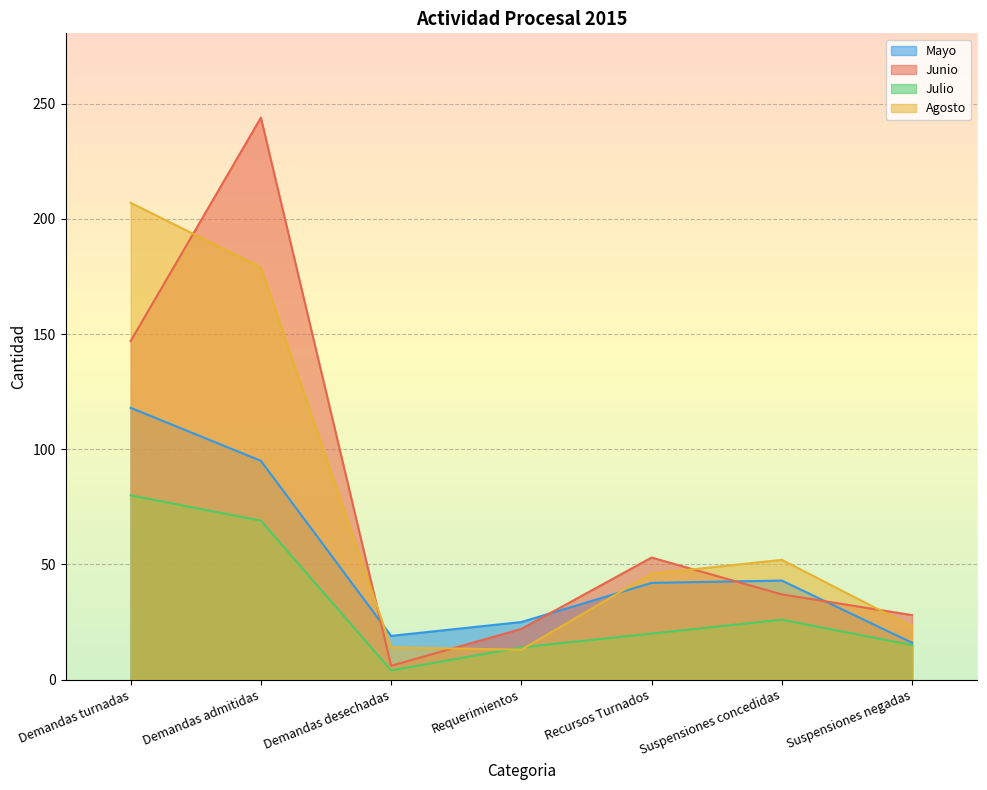

True or false: Julio and Junio cross at least once.

False